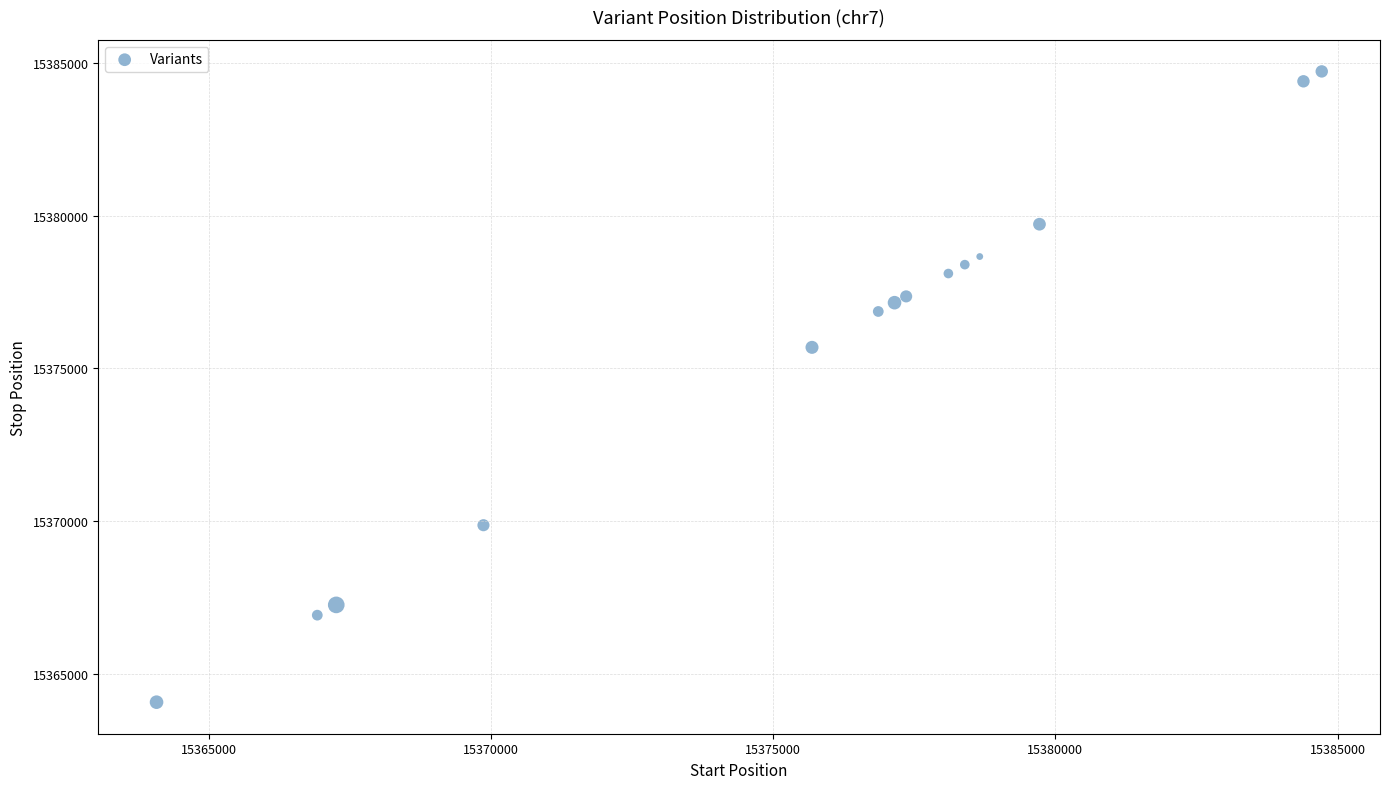

What Y value in the scatter plot is closest to 15374398?

15375689